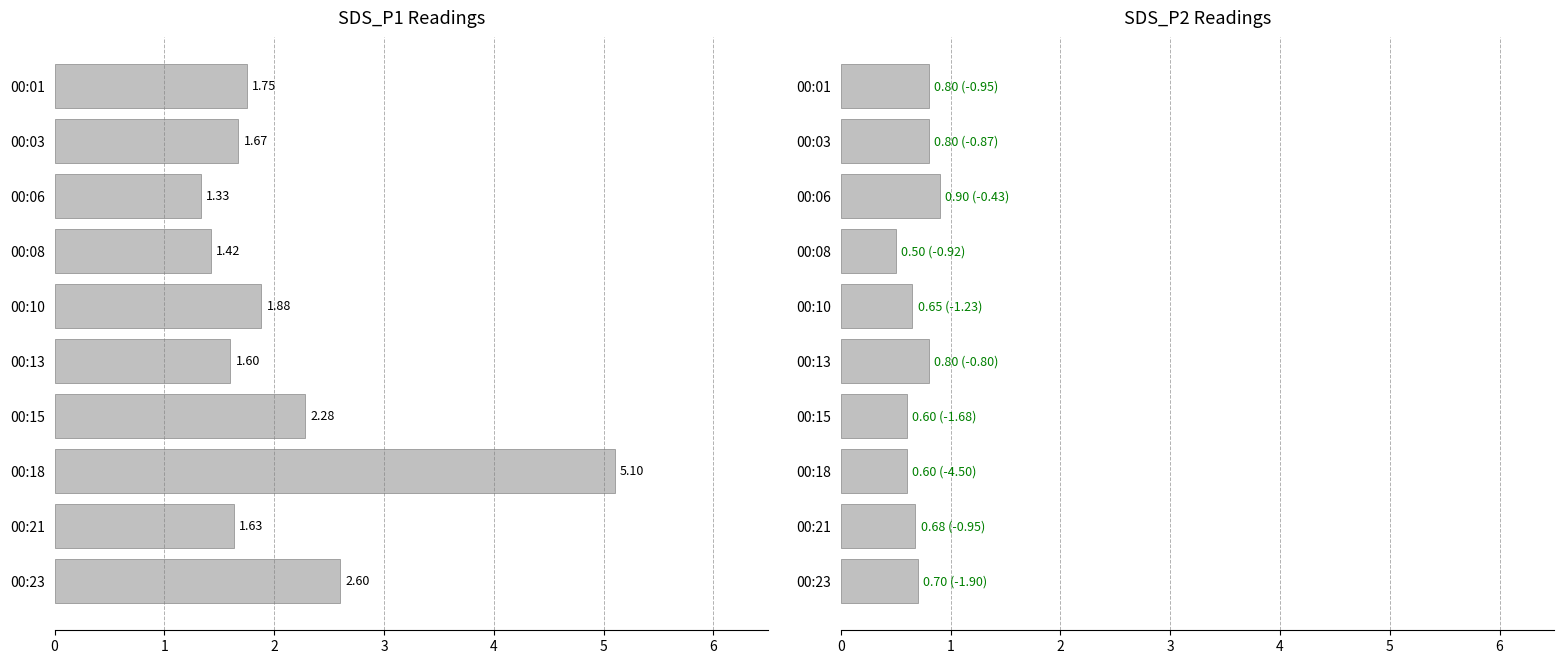

How many groups of bars are there?

10